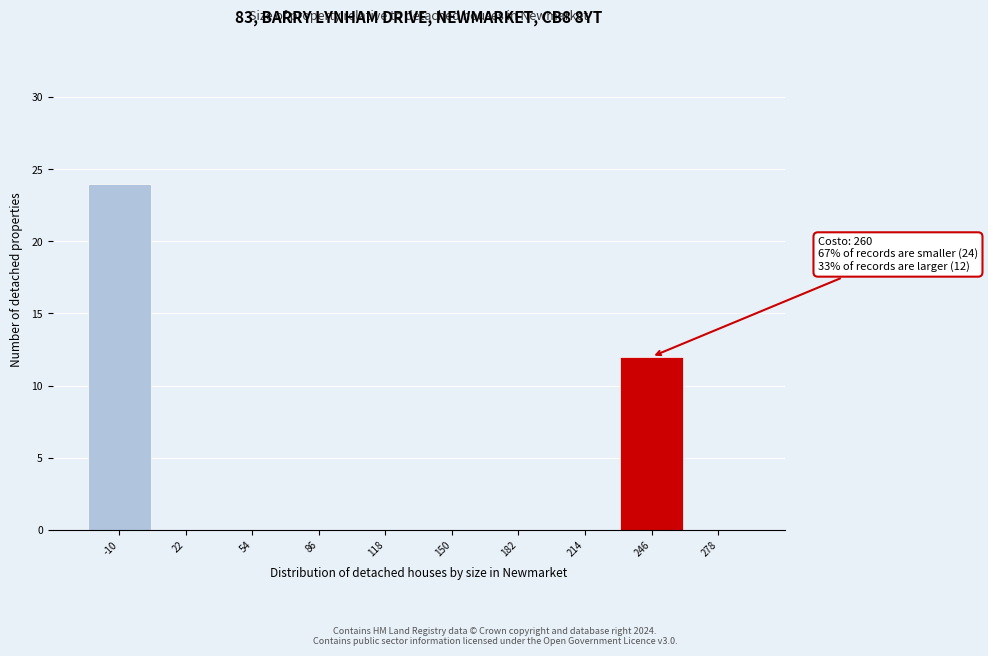

Reading right to left, transcribe all the data shown in this chart.

278=0	246=12	214=0	182=0	150=0	118=0	86=0	54=0	22=0	-10=24